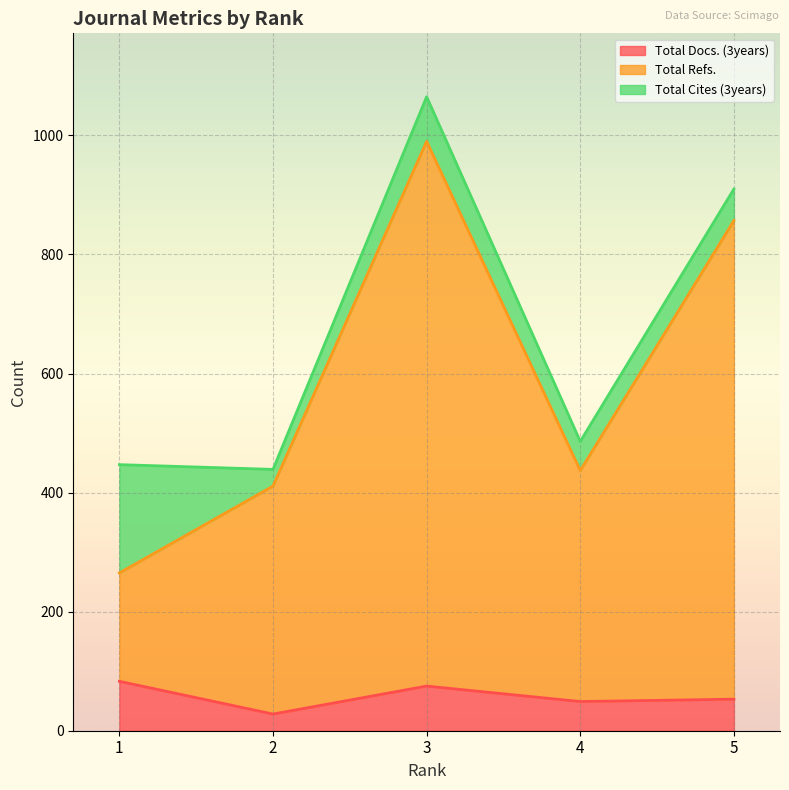

The value of Total Docs. (3years) at 5 is 53. True or false?

True